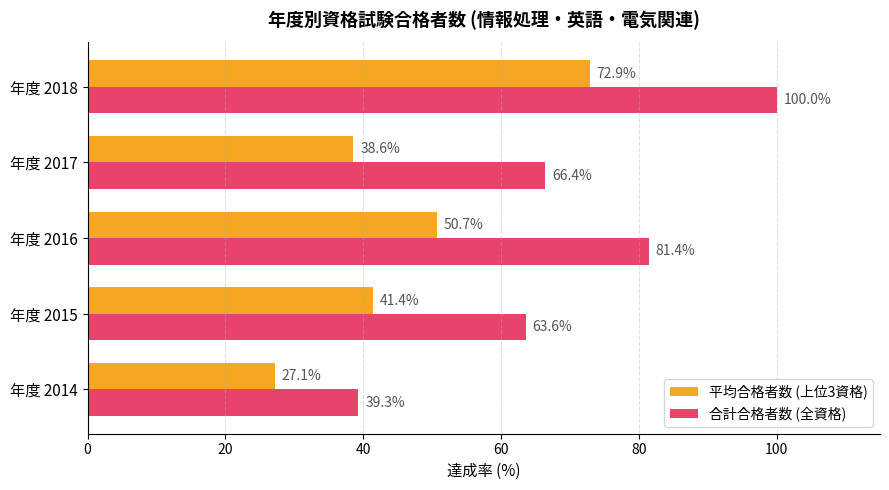

Which series has the largest range (max minus min)?

合計合格者数 (全資格)